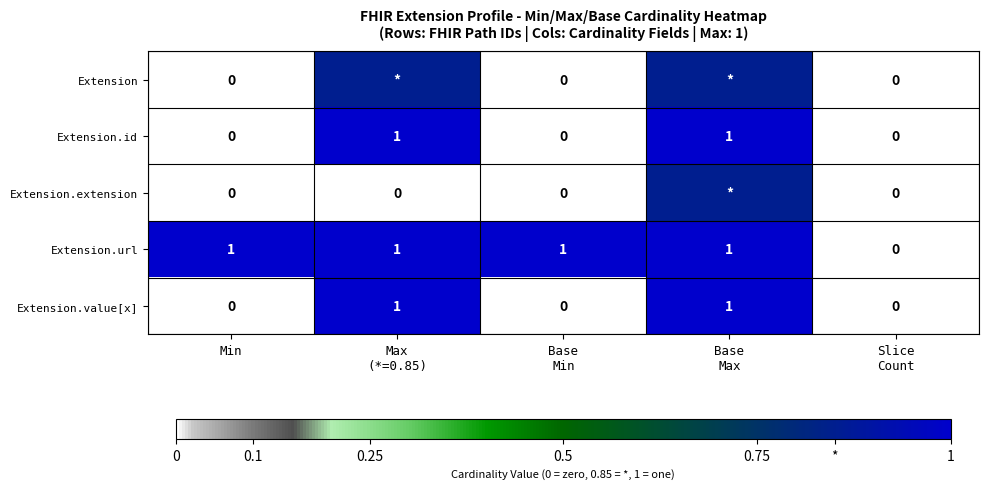

How many data points in Extension.url are less than 1?

1